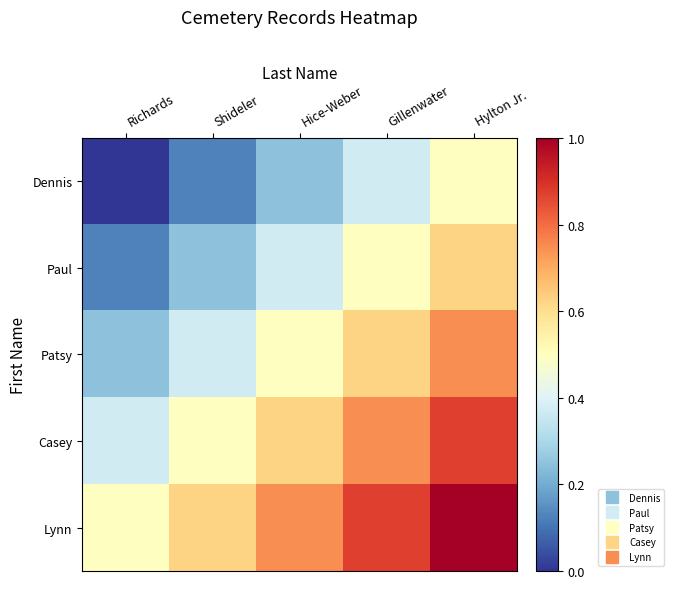

Between Richards and Gillenwater, which is larger?

Gillenwater